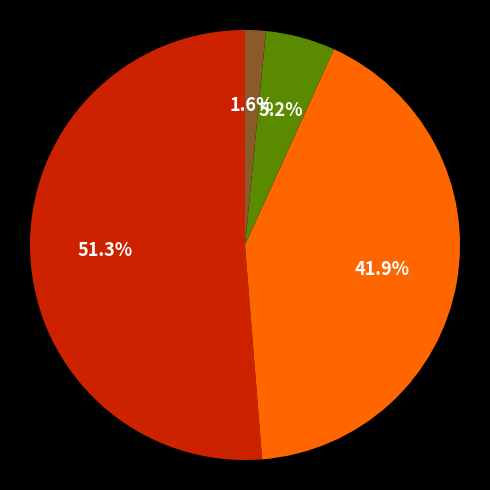

Is there any slice that represents more than half of the pie?

Yes